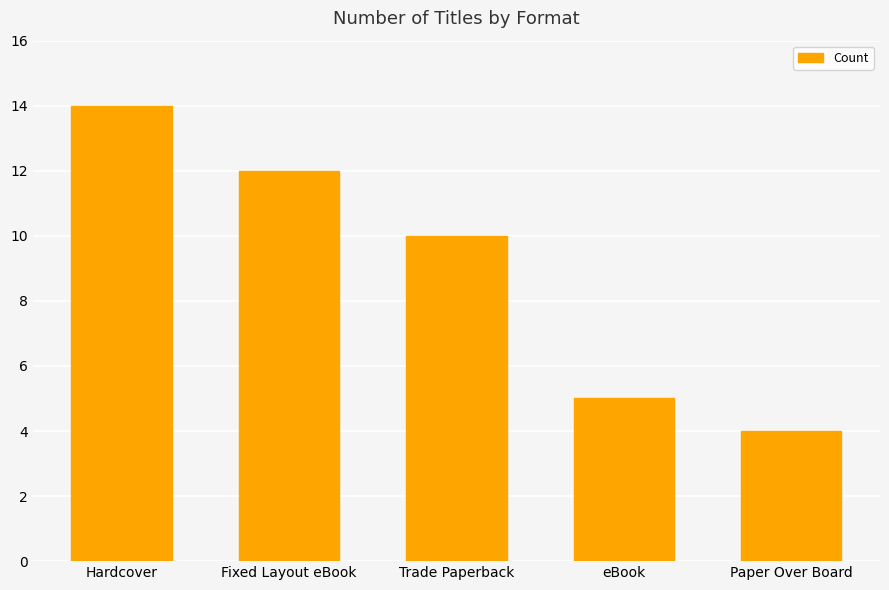

List the labels in order of value, smallest first.

Paper Over Board, eBook, Trade Paperback, Fixed Layout eBook, Hardcover